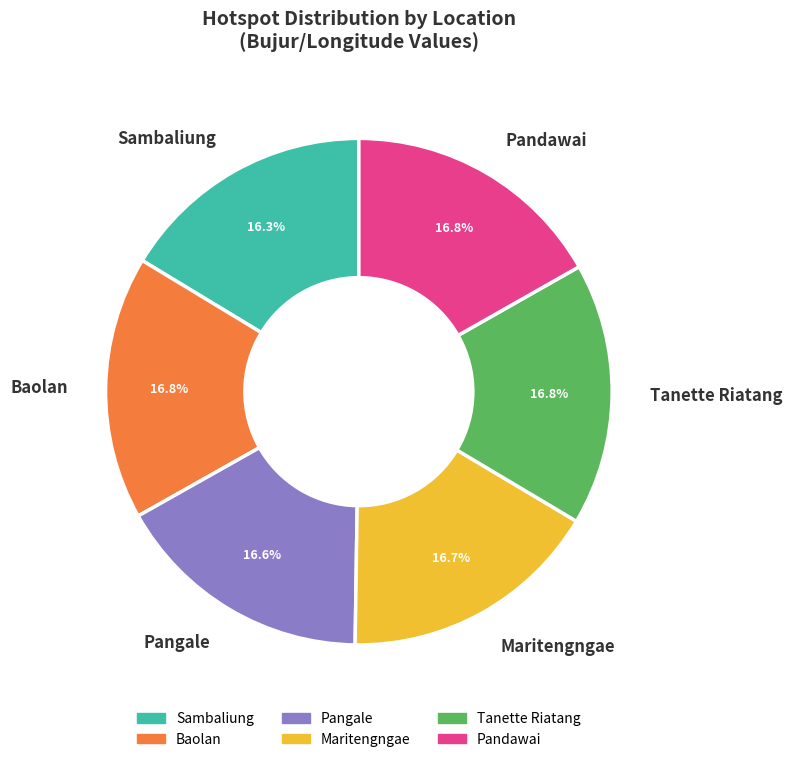

Do Maritengngae and Sambaliung together represent more than half of the pie?

No